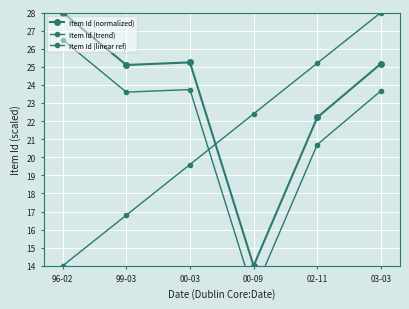

How many times do Item Id (linear ref) and Item Id (trend) cross each other?

1